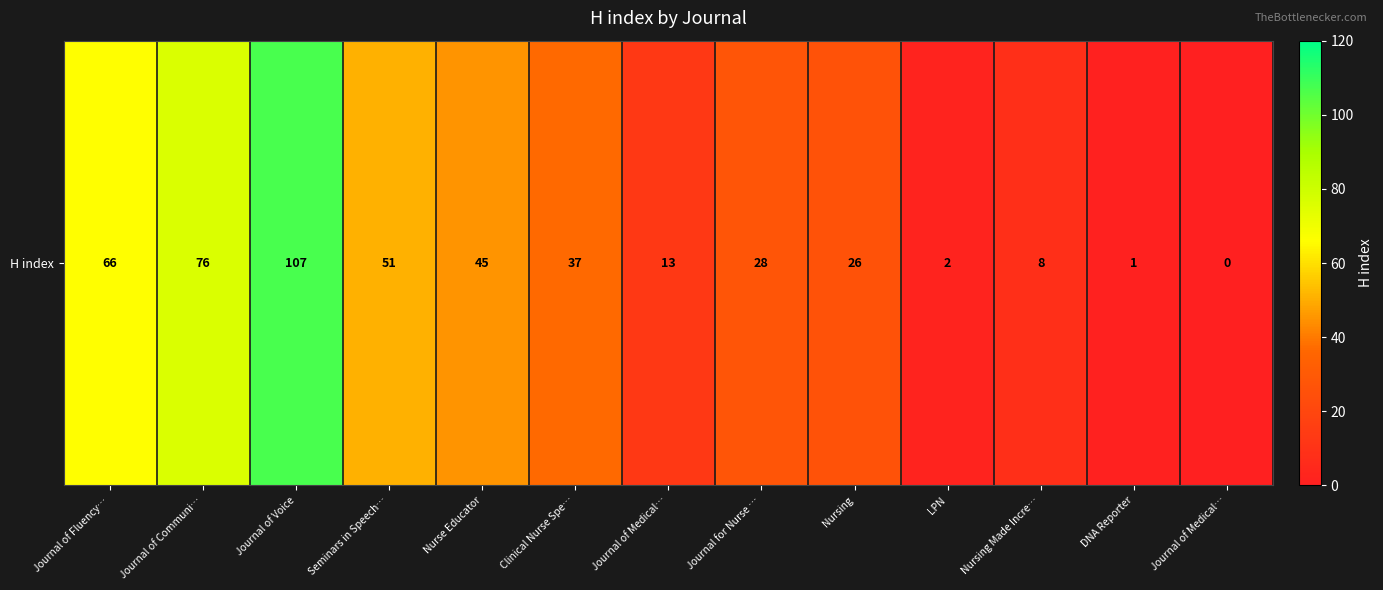

List the labels in order of value, largest first.

Journal of Voice, Journal of Communi…, Journal of Fluency…, Seminars in Speech…, Nurse Educator, Clinical Nurse Spe…, Journal for Nurse …, Nursing, Journal of Medical…, Nursing Made Incre…, LPN, DNA Reporter, Journal of Medical…